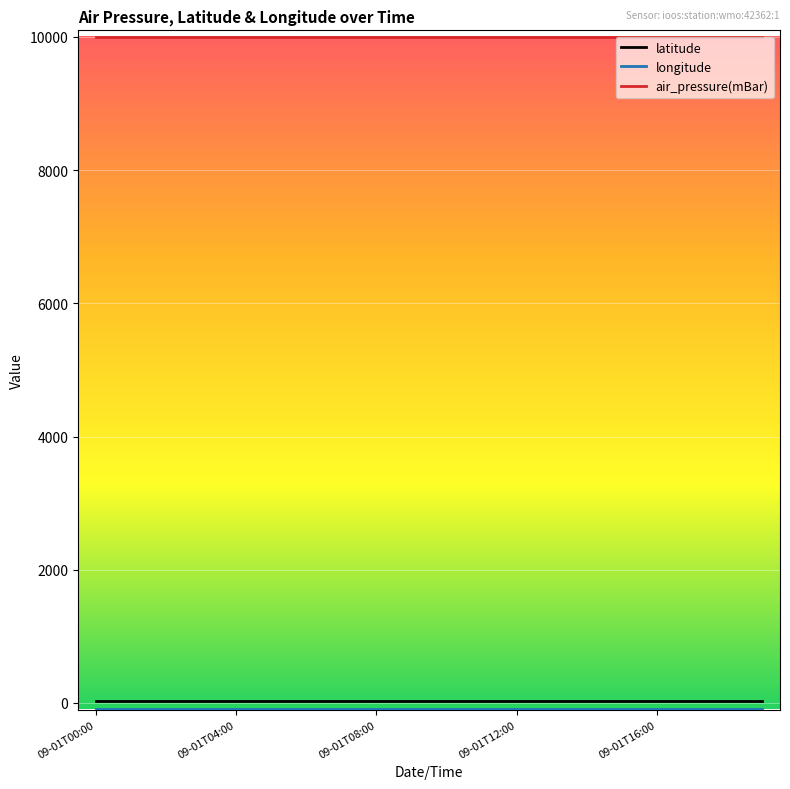

What is the smallest value displayed?

-90.6